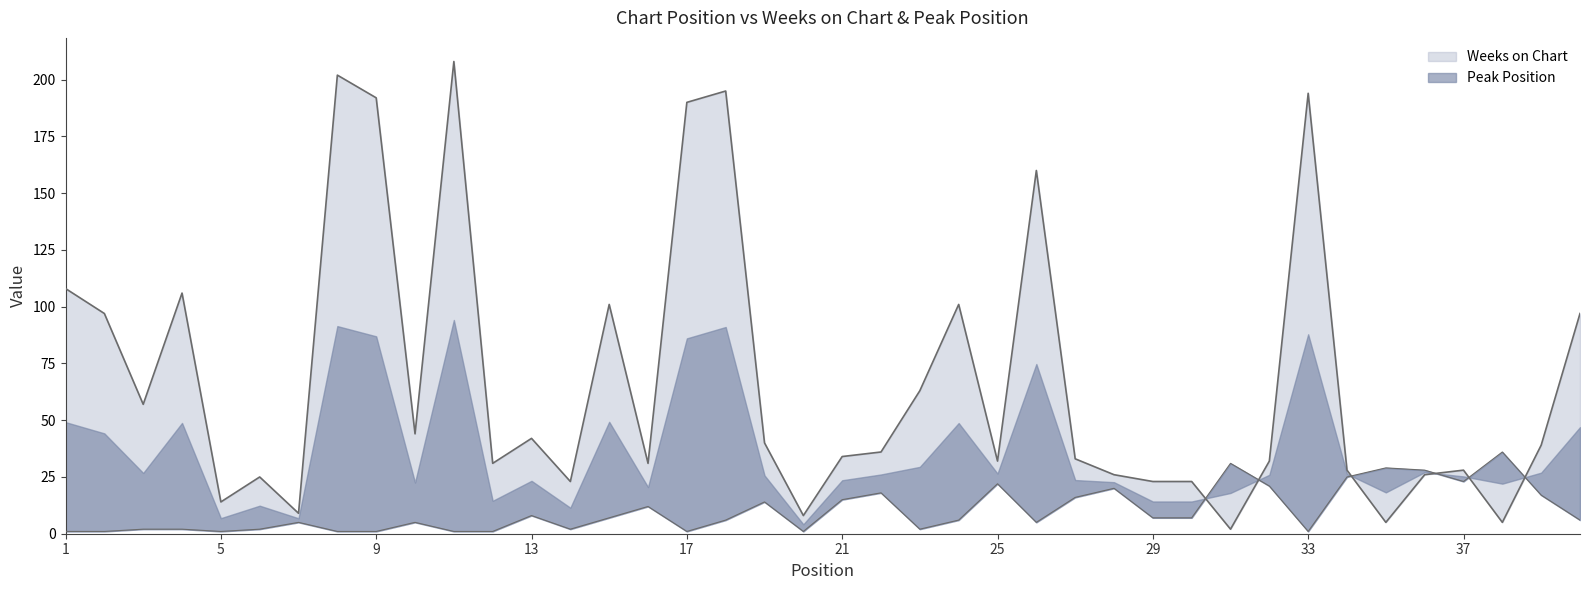

True or false: Weeks on Chart and Peak Position intersect in this chart.

True